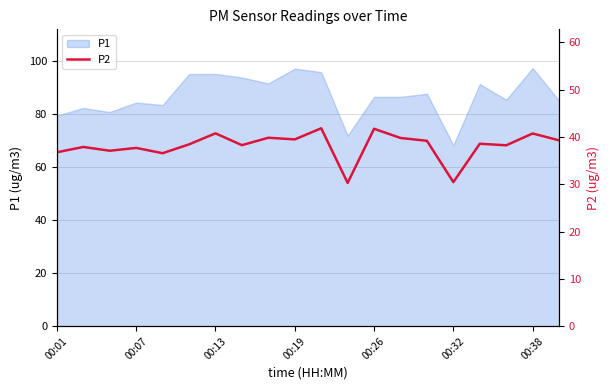

What is the difference between the second highest and second lowest values?

11.3